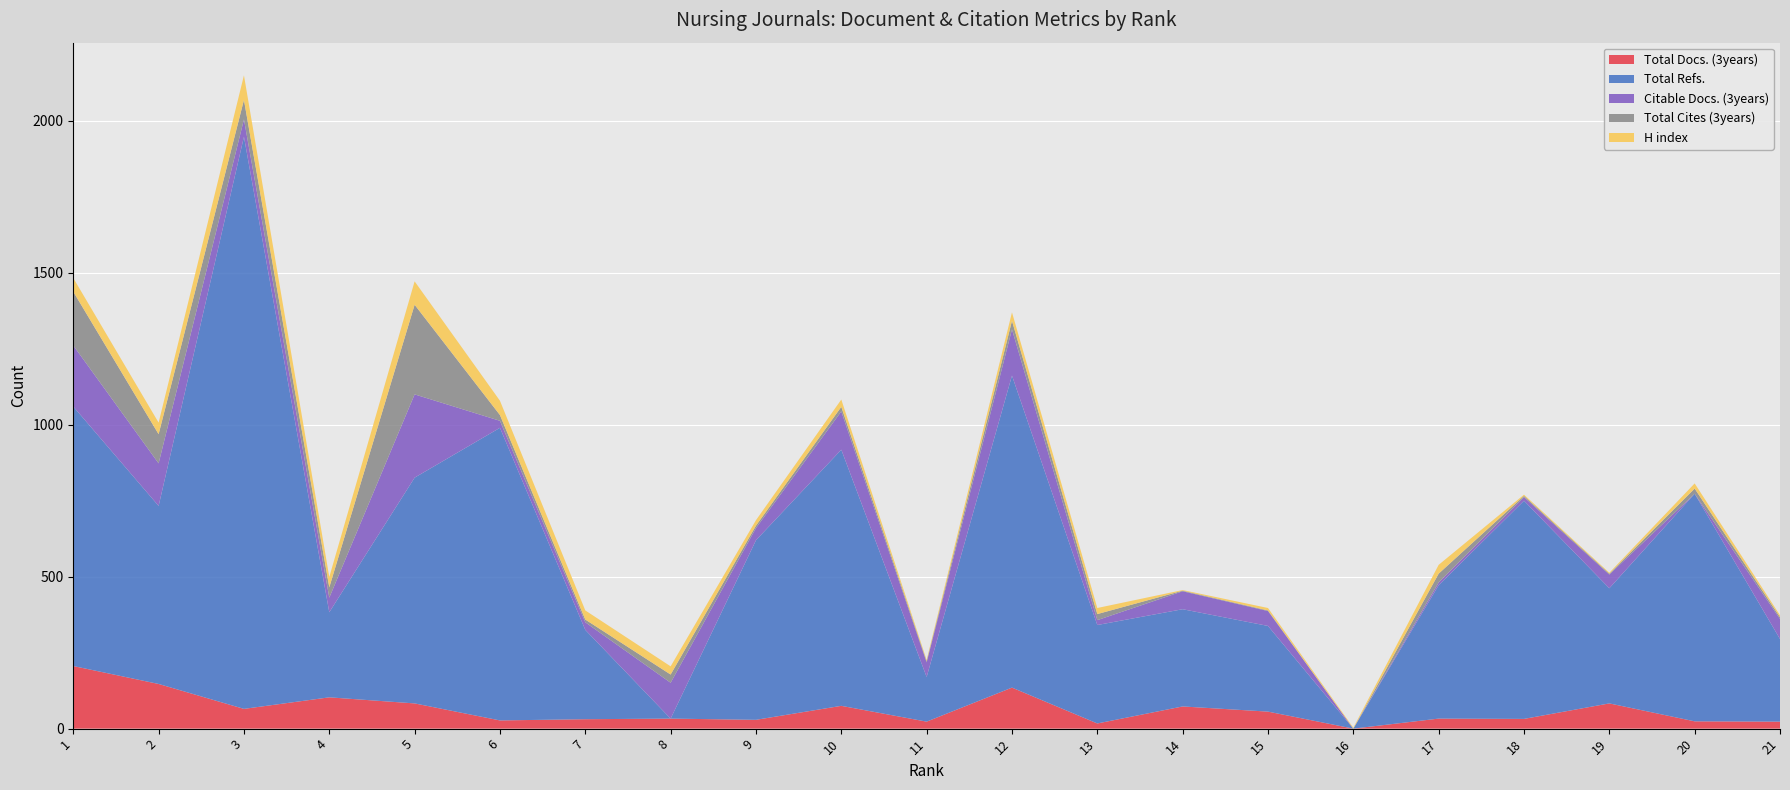

Reading right to left, transcribe all the data shown in this chart.

Total Docs. (3years): 21=23	20=24	19=83	18=32	17=33	16=0	15=56	14=73	13=17	12=135	11=23	10=75	9=29	8=33	7=31	6=27	5=83	4=103	3=65	2=147	1=206
Total Refs.: 21=272	20=749	19=379	18=718	17=439	16=0	15=282	14=320	13=324	12=1027	11=147	10=843	9=591	8=0	7=294	6=963	5=743	4=280	3=1883	2=586	1=854
Citable Docs. (3years): 21=66	20=0	19=45	18=12	17=9	16=0	15=49	14=59	13=16	12=152	11=48	10=126	9=40	8=118	7=25	6=23	5=274	4=48	3=57	2=140	1=201
Total Cites (3years): 21=6	20=17	19=3	18=4	17=29	16=0	15=2	14=2	13=20	12=28	11=4	10=15	9=8	8=27	7=9	6=19	5=295	4=34	3=64	2=96	1=177
H index: 21=6	20=17	19=3	18=4	17=29	16=3	15=8	14=2	13=20	12=28	11=4	10=24	9=18	8=27	7=30	6=47	5=77	4=34	3=81	2=38	1=45